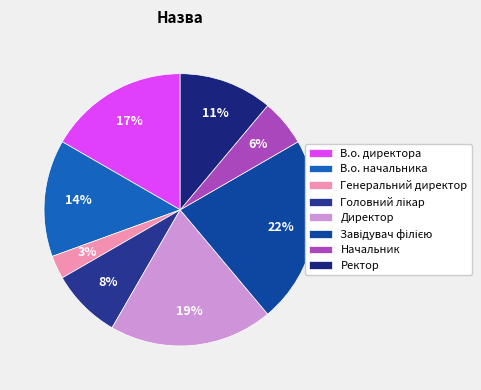

Is it true that Головний лікар is 18% of the pie?

False